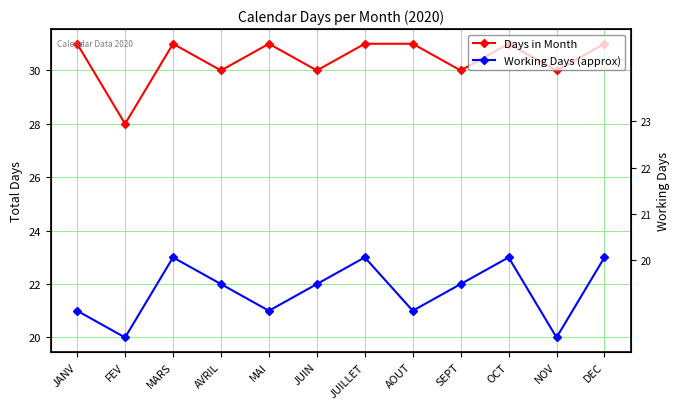

What is the value of the Days in Month point at the 11th from the left?

30